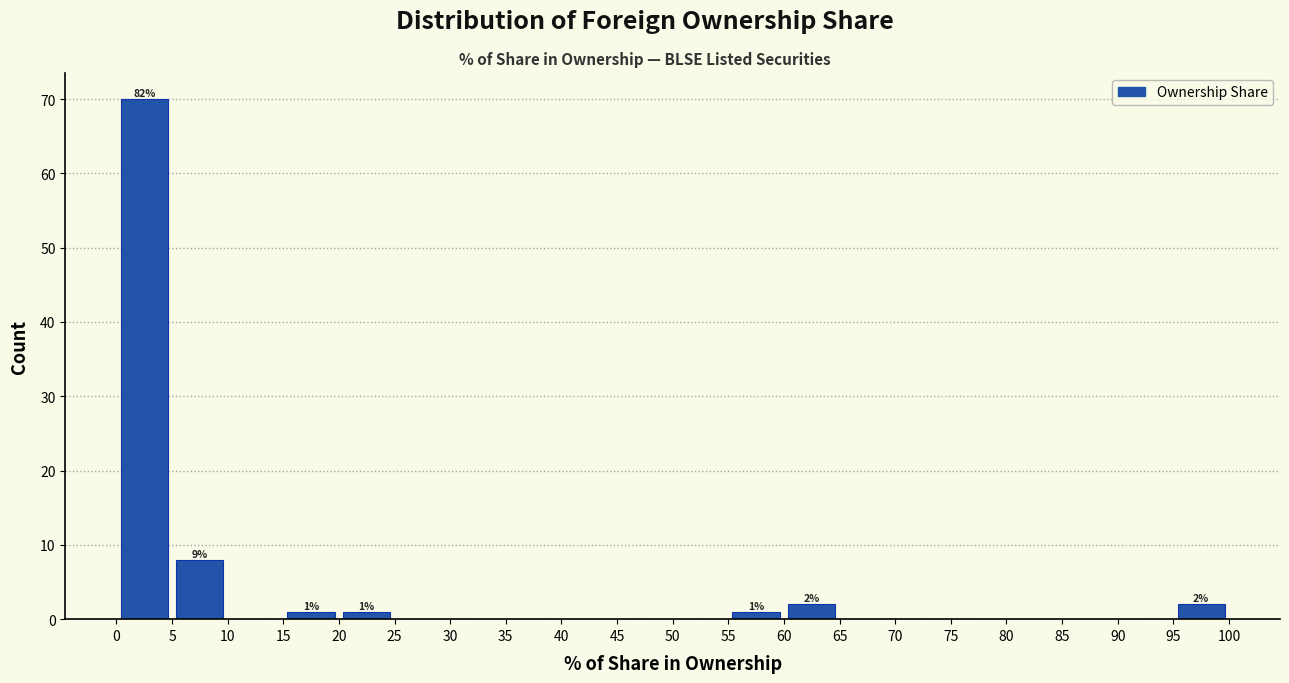

Which range on the x-axis has the tallest bar?

0 to 5